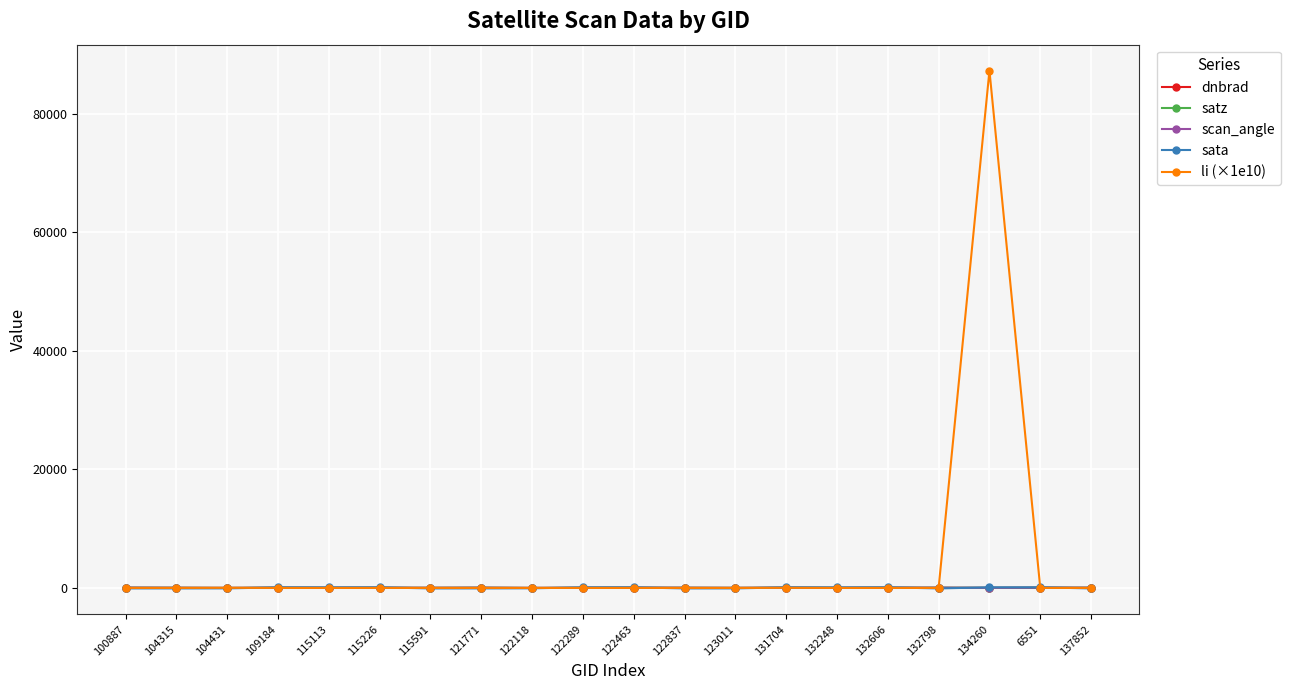

What is the label of the 18th point from the right?

104431